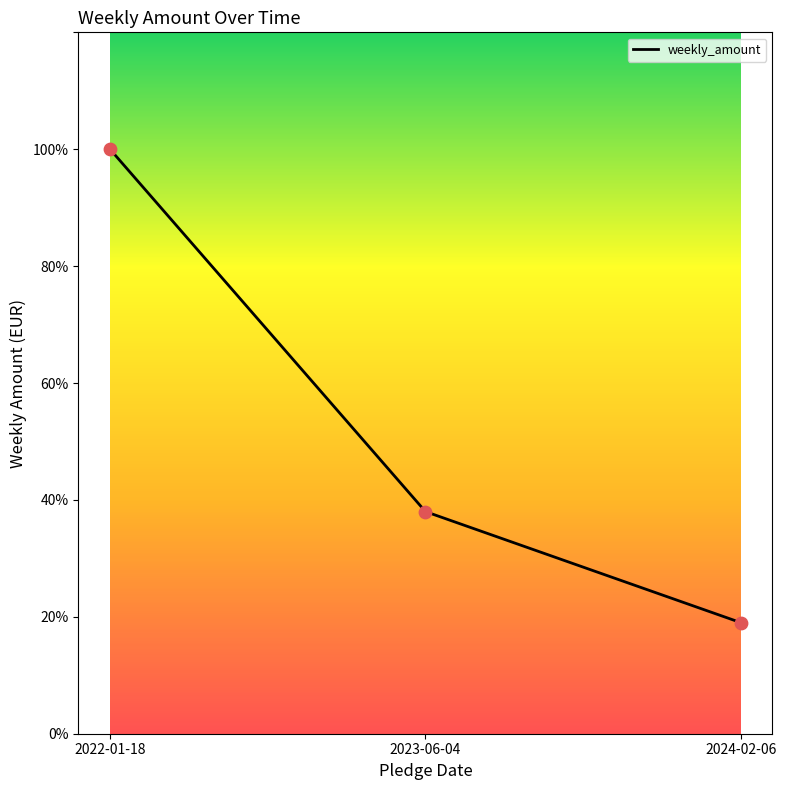

Approximately how many times larger is the value at 2023-06-04 compared to 2022-01-18?

0.4